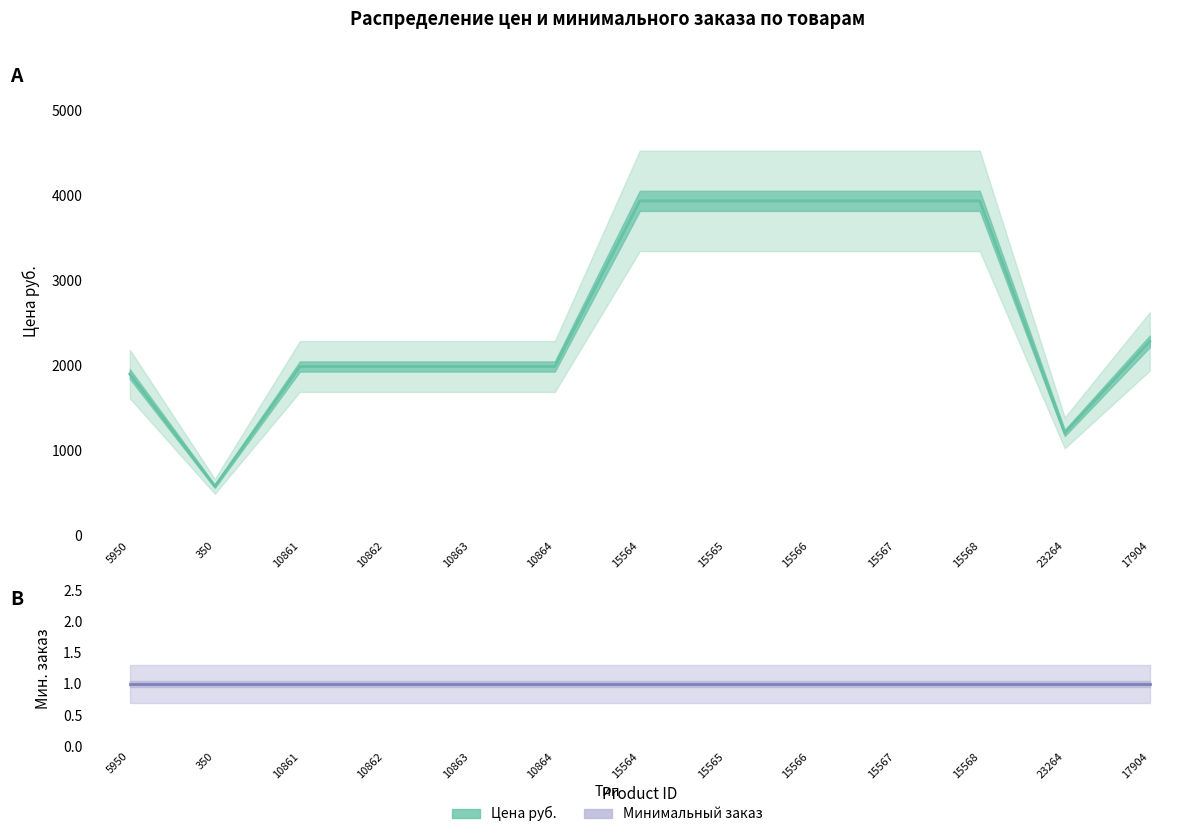

True or false: Минимальный заказ has a value of 1 at 10863.

False